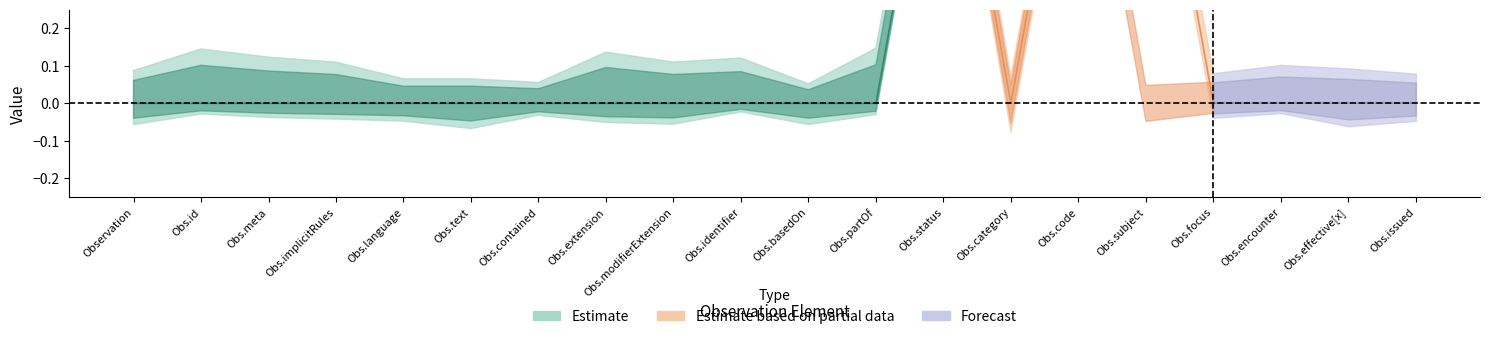

Does the chart have visible grid lines?

No